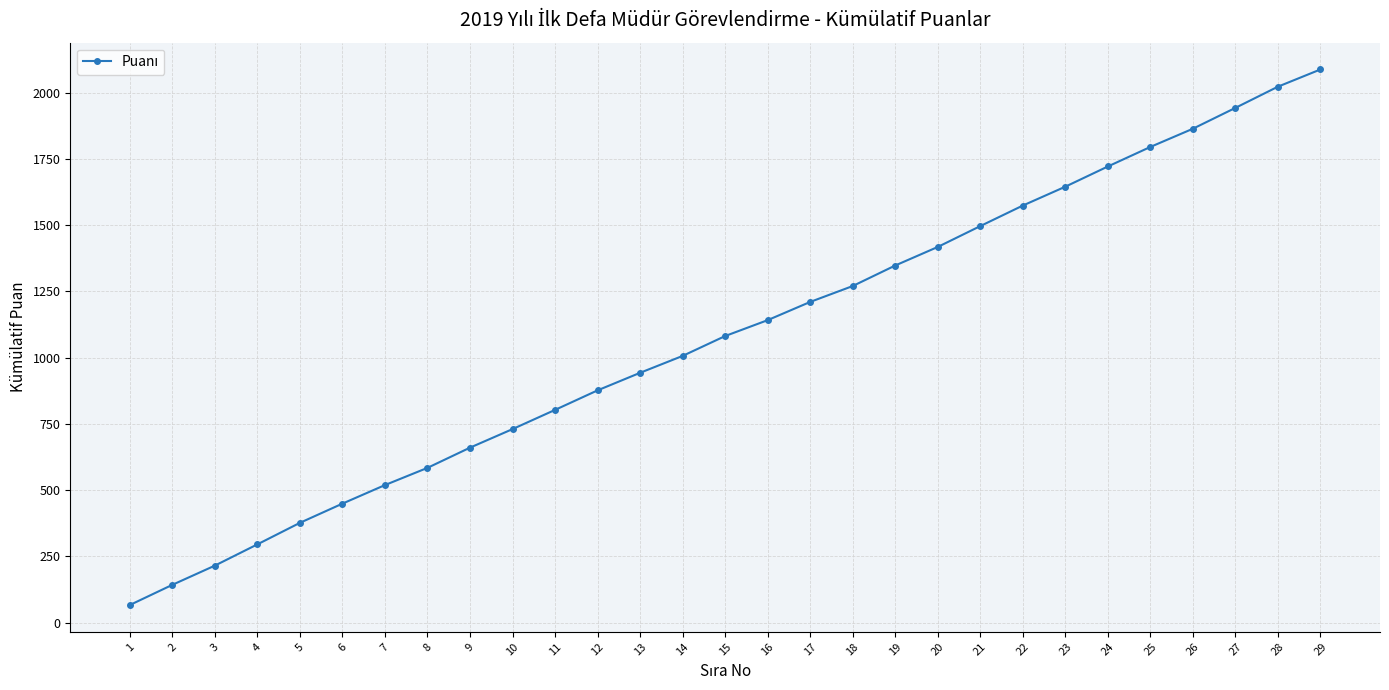

At which label does the data first exceed 1081?

15